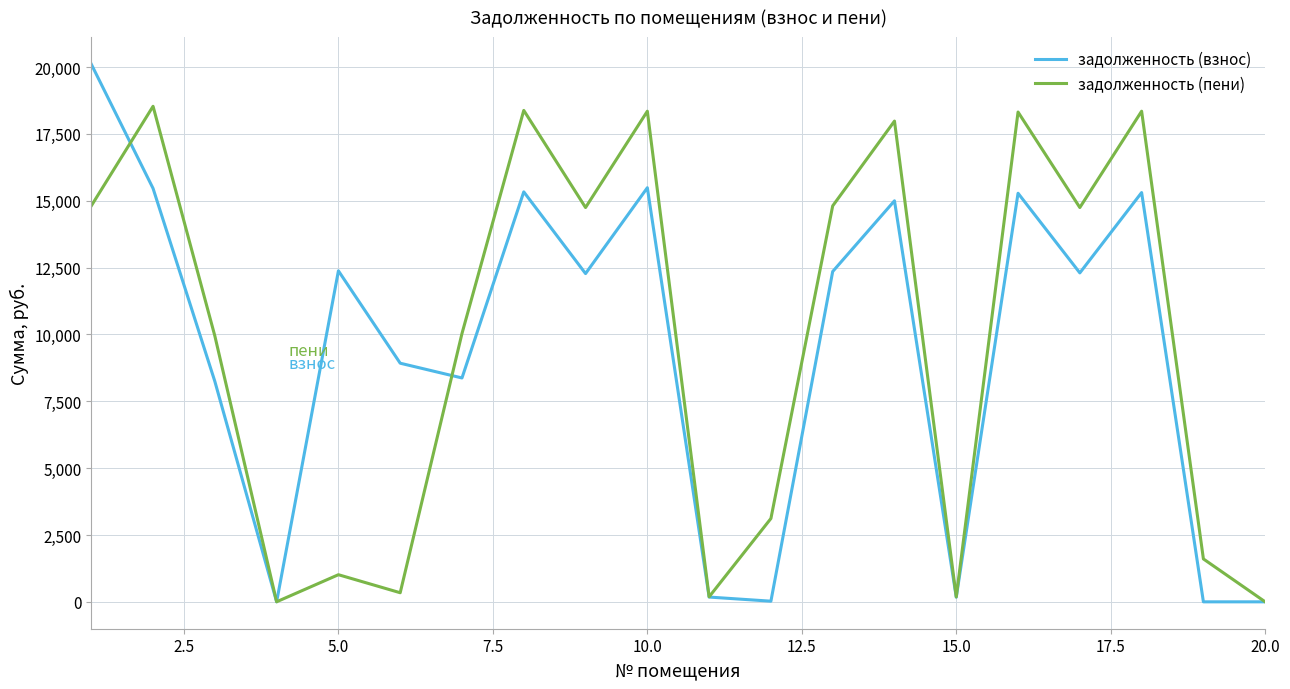

Which series has the largest range (max minus min)?

задолженность (взнос)